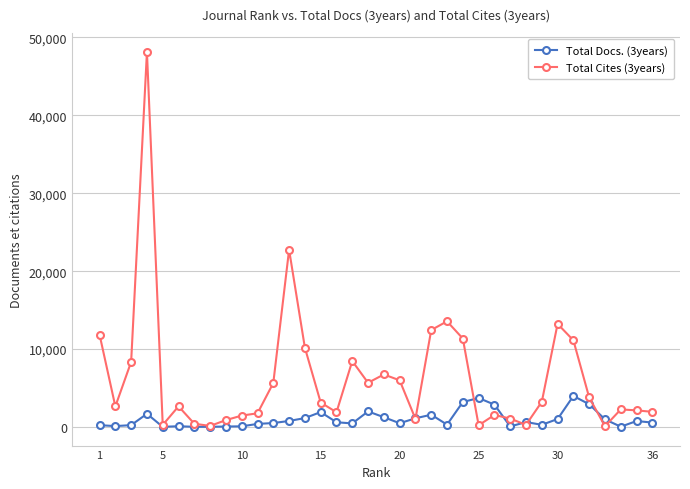

At how many categories does at least one series exceed 32196?

1